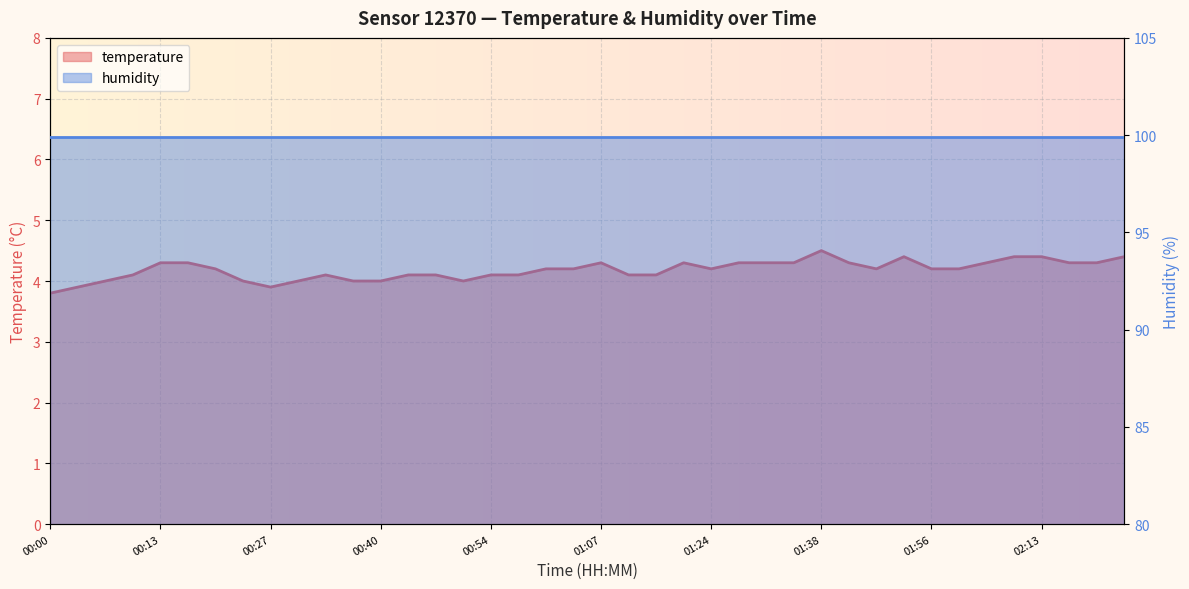

List the labels in order of value, smallest first.

00:00, 00:03, 00:27, 00:07, 00:23, 00:30, 00:37, 00:40, 00:50, 00:10, 00:33, 00:44, 00:47, 00:54, 00:57, 01:14, 01:17, 00:20, 01:00, 01:04, 01:24, 01:48, 01:56, 01:59, 00:13, 00:17, 01:07, 01:21, 01:27, 01:31, 01:34, 01:41, 02:06, 02:30, 02:34, 01:52, 02:09, 02:13, 02:41, 01:38